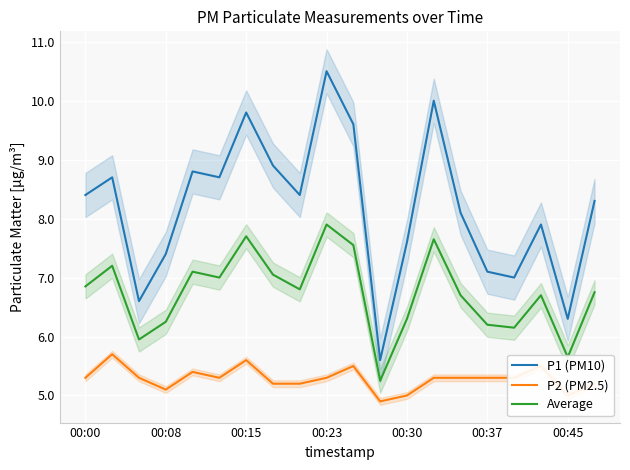

Which category has the highest value in the P1 (PM10) series?

00:23